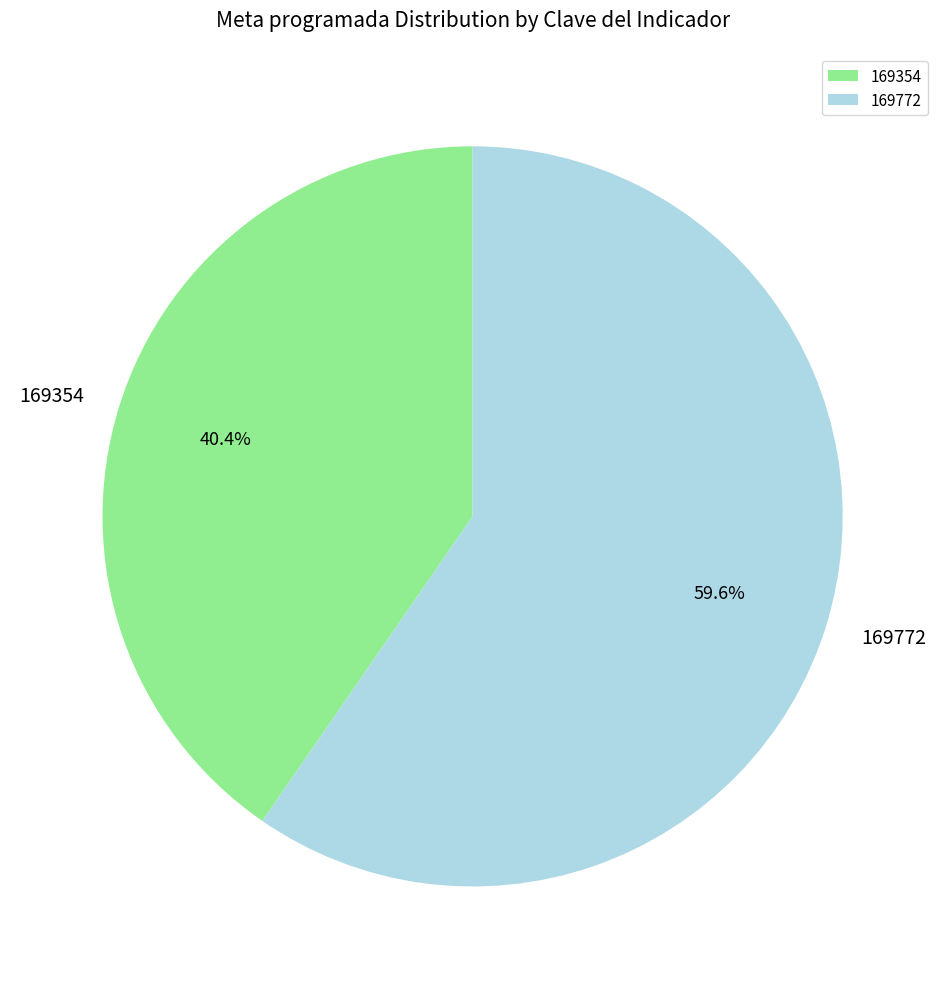

What percentage is NOT represented by 169772?

40.4%